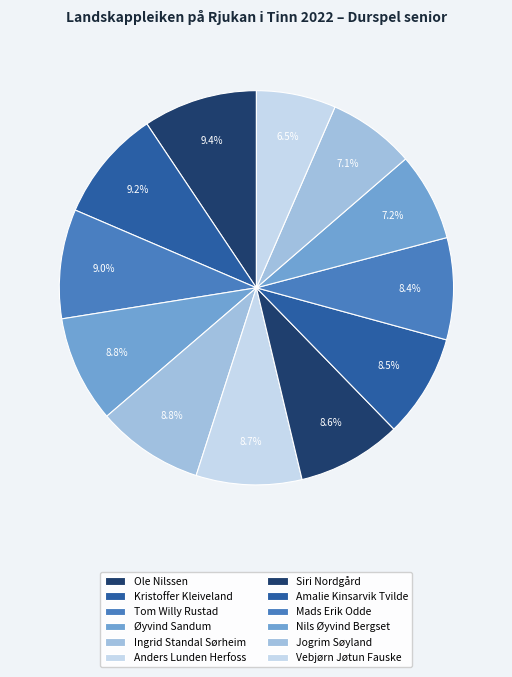

To the nearest percent, what is the average slice percentage?

8%